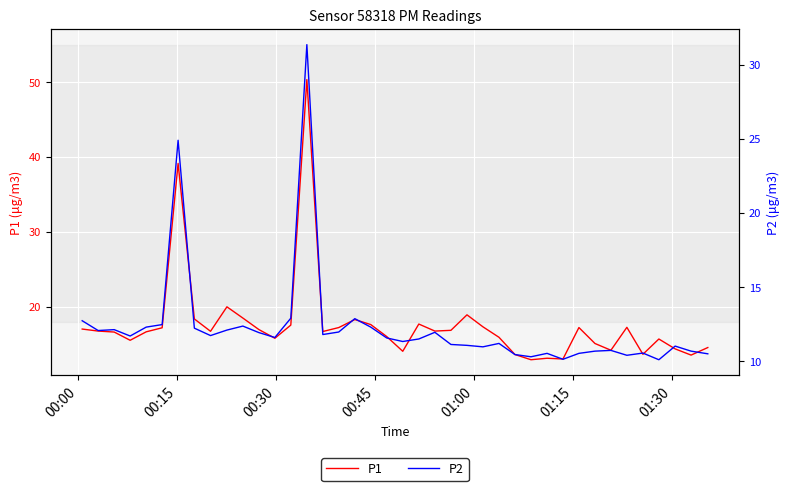

What is the smallest value displayed?

10.1